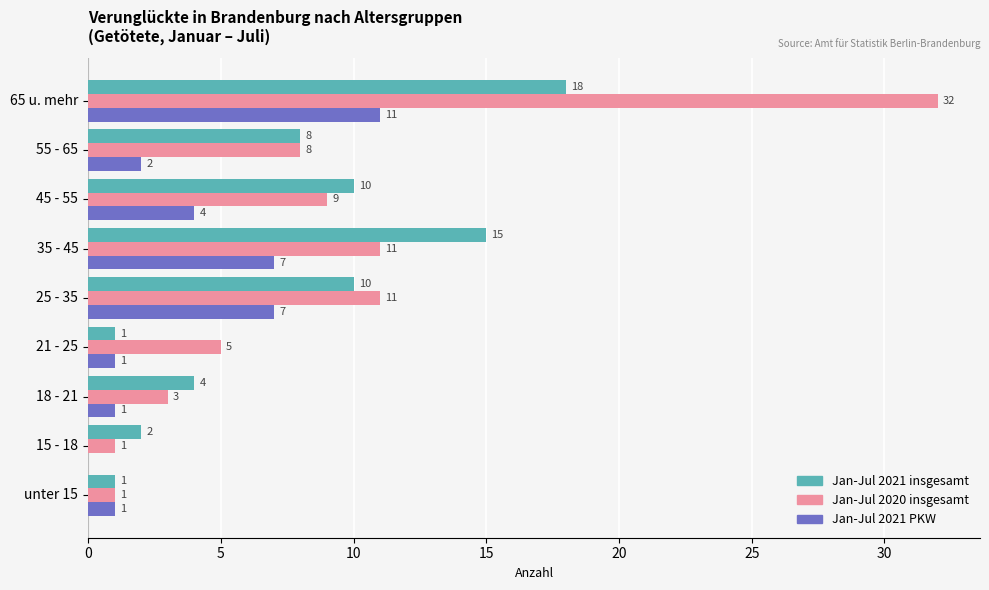

At which label is Jan-Jul 2021 PKW closest to 5?

45 - 55